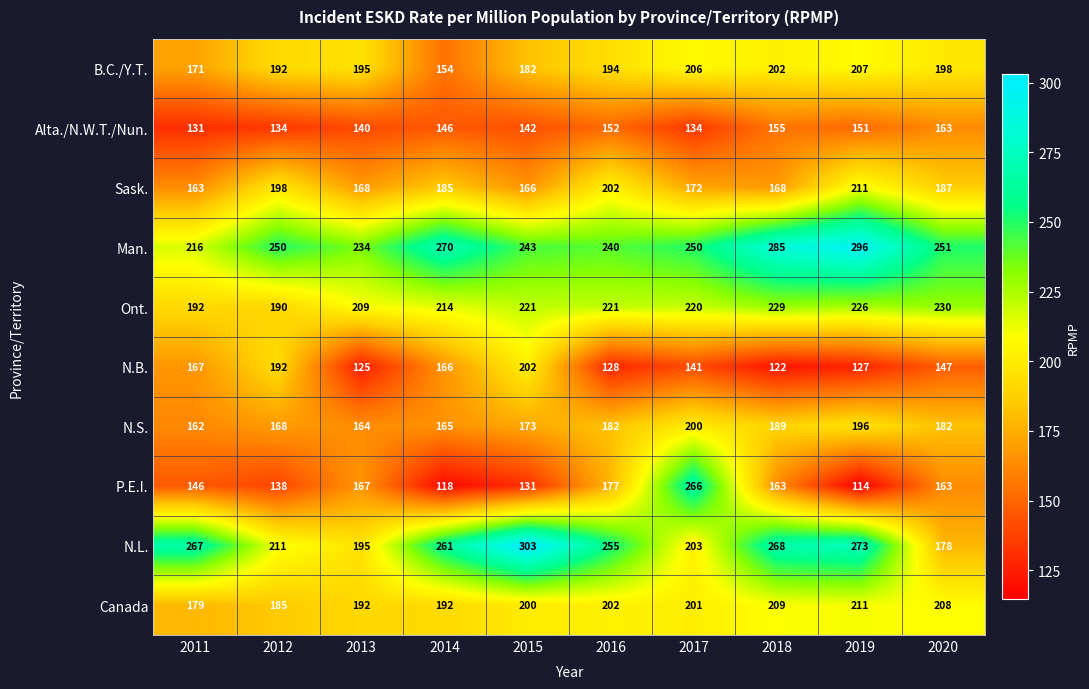

What is the sum of the N.B. values at 2012 and 2013?

317